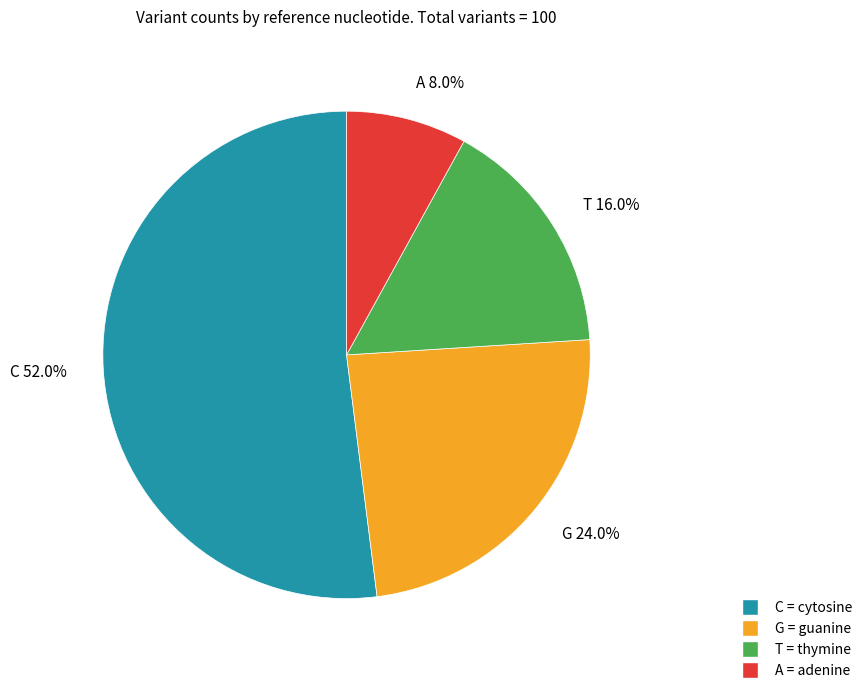

Which category accounts for the majority?

C